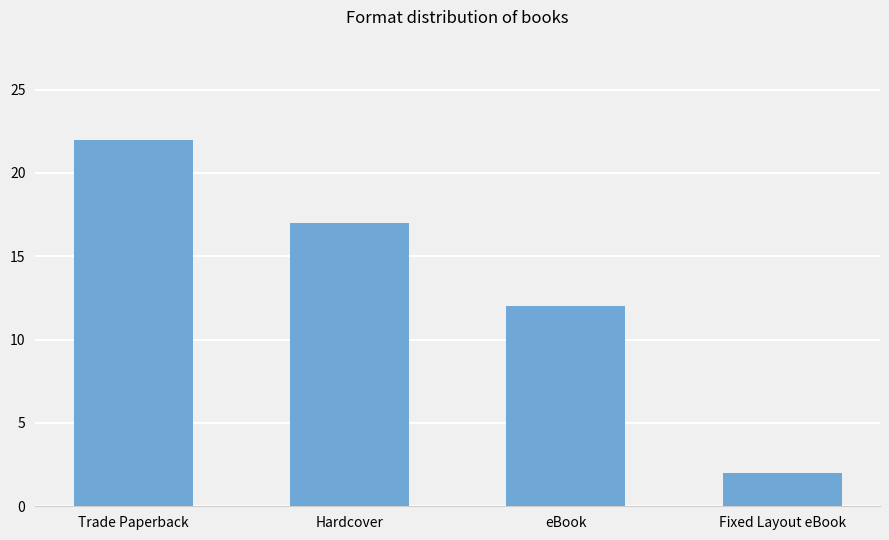

Reading left to right, what are all the values shown in this chart?

Trade Paperback=22	Hardcover=17	eBook=12	Fixed Layout eBook=2